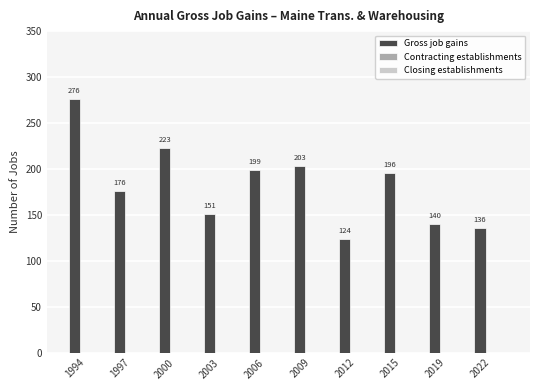

Rank the categories by value from lowest to highest.

2012, 2022, 2019, 2003, 1997, 2015, 2006, 2009, 2000, 1994